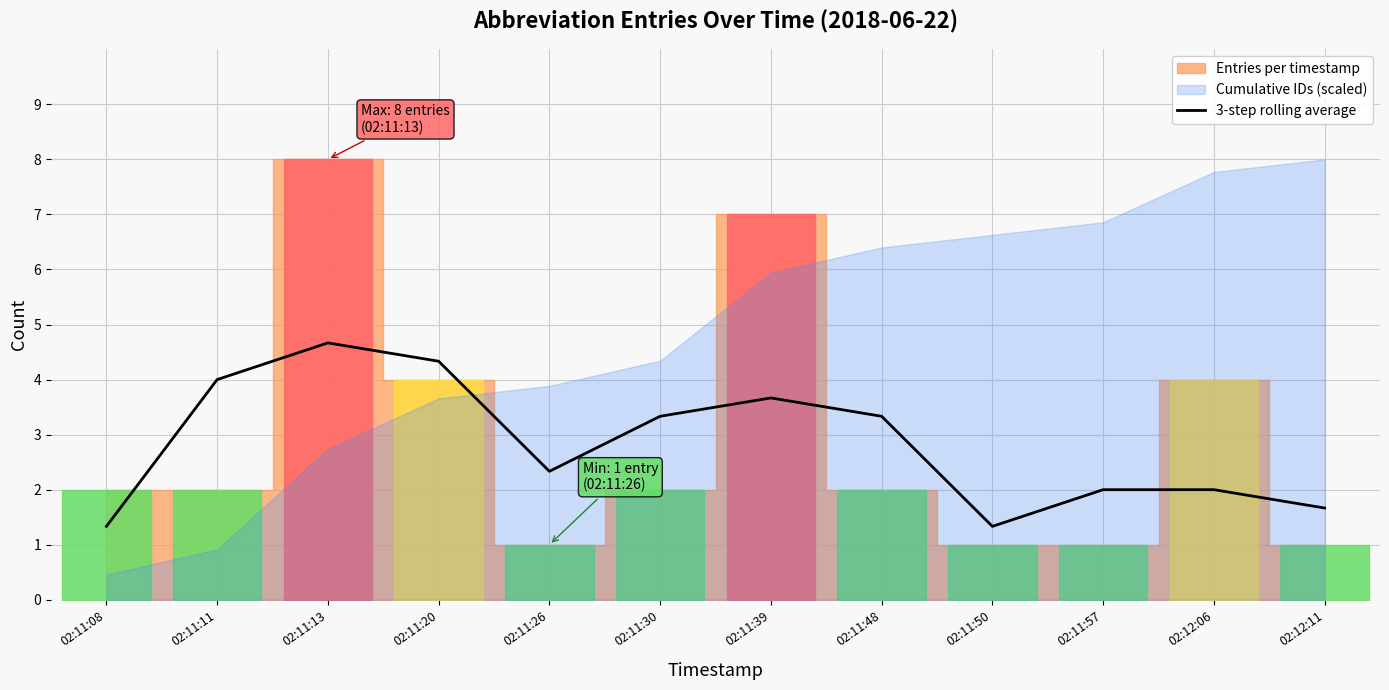

Which category has the highest value across all series?

02:11:13